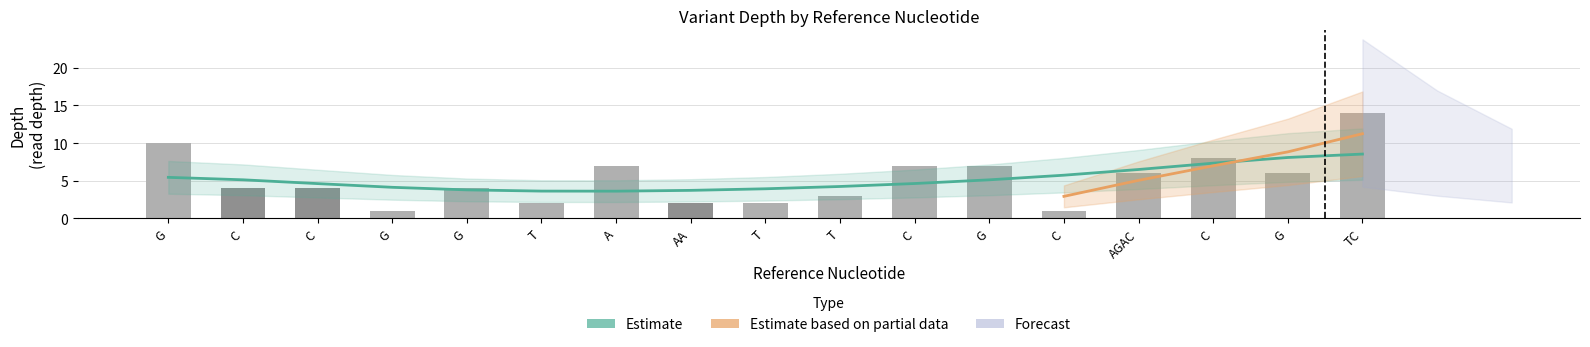

What is the difference between the values at AA and C?

2